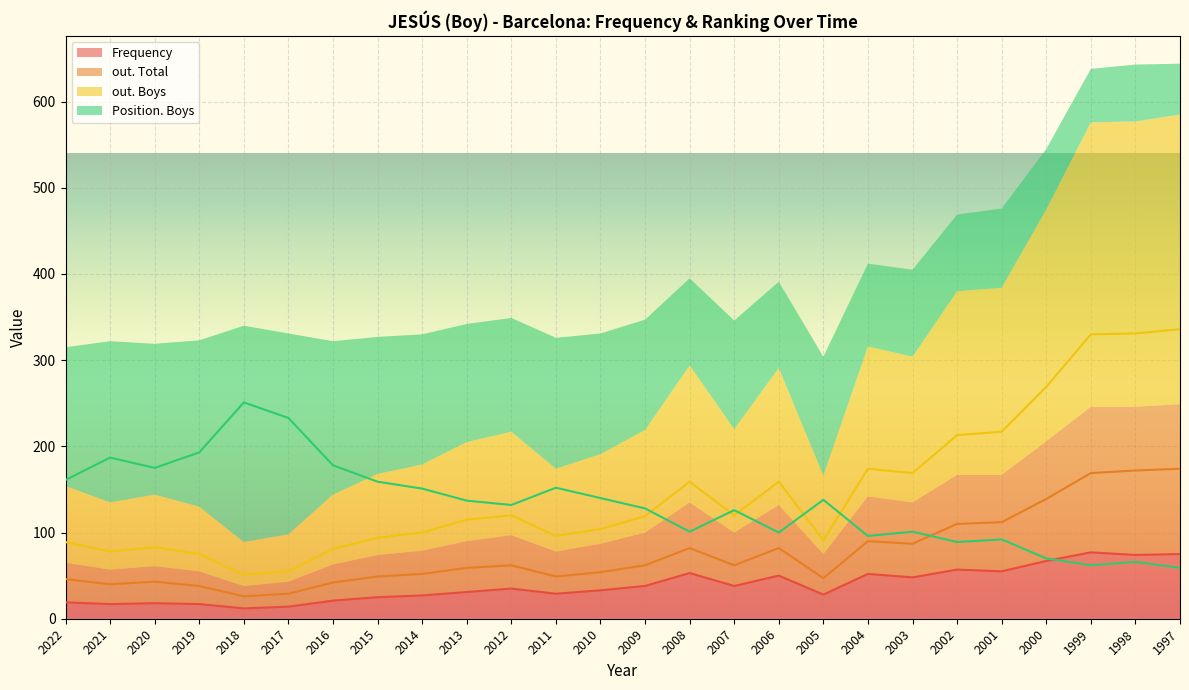

Is it true that Frequency equals 21 at 2016?

True